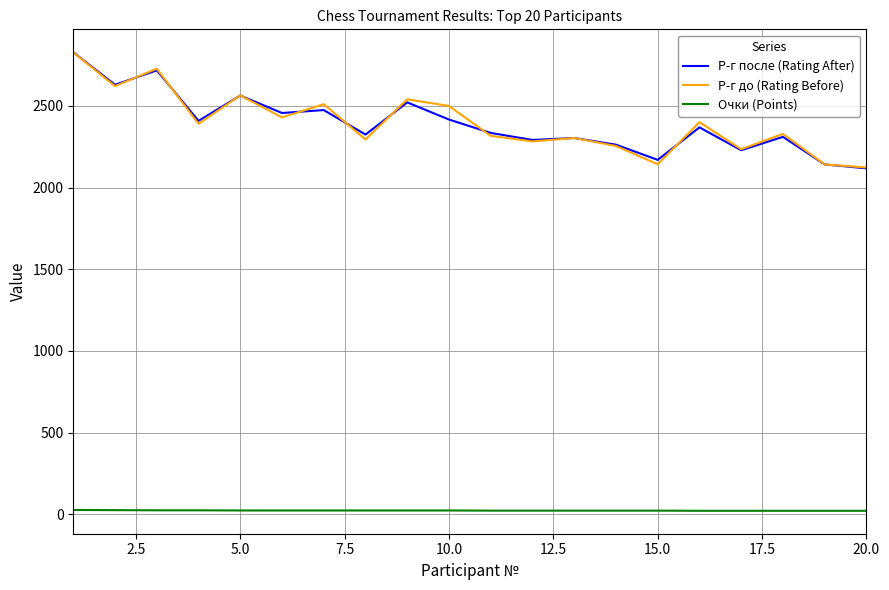

What is the highest value of the Р-г после (Rating After) series?

2829